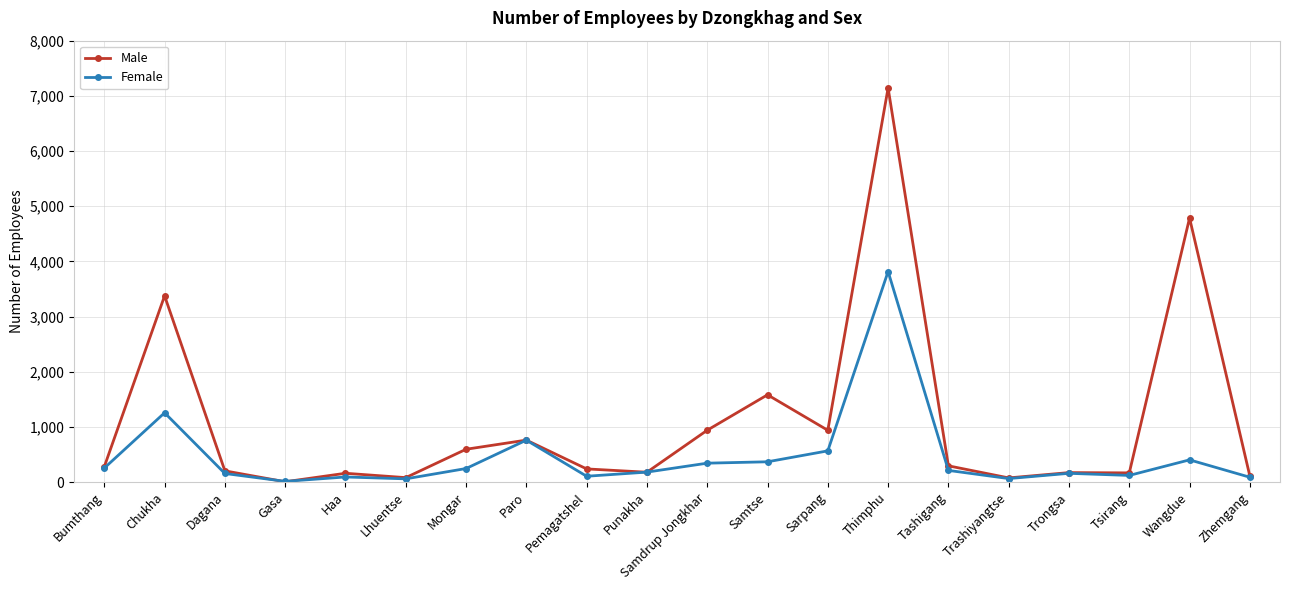

At which category does Female reach its first local valley?

Gasa